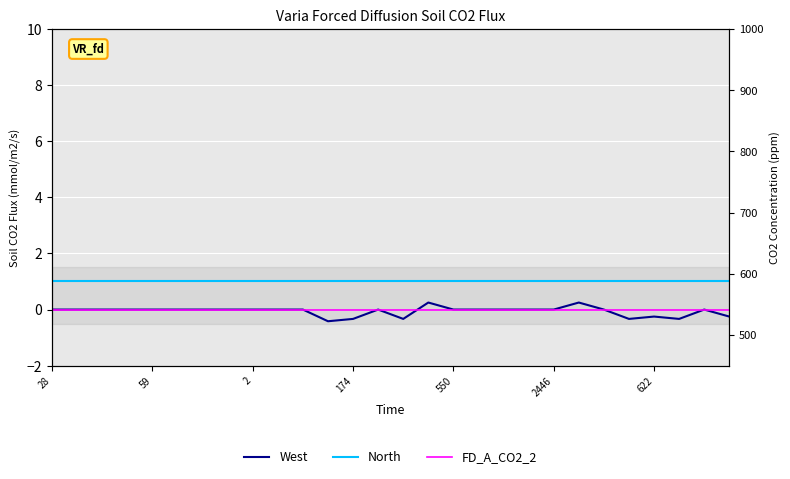

True or false: FD_A_CO2_2 and North cross at least once.

False